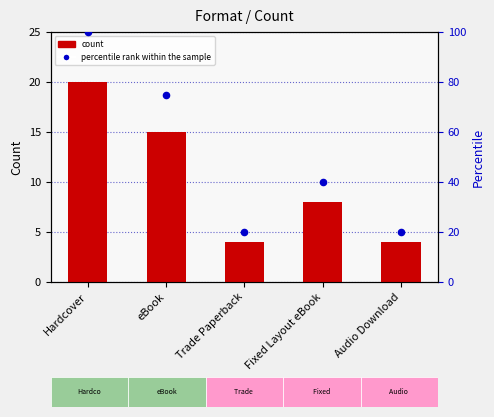

Is the value of count at Hardcover greater than the value of percentile rank within the sample at eBook?

No